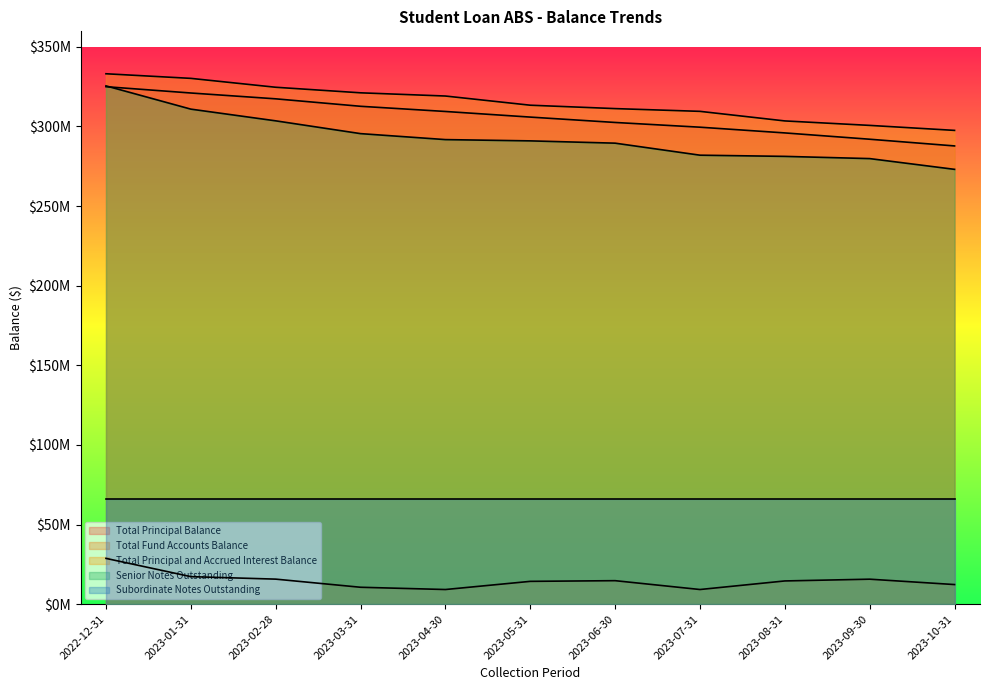

Where is Total Fund Accounts Balance nearest to the value 18972742?

2023-01-31